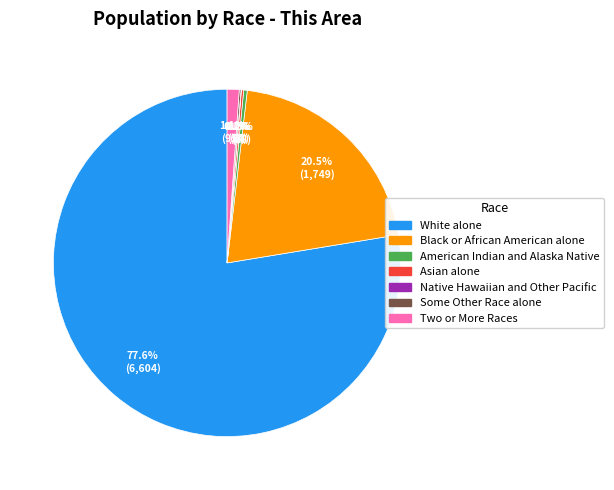

Which has a higher value, American Indian and Alaska Native or Black or African American alone?

Black or African American alone